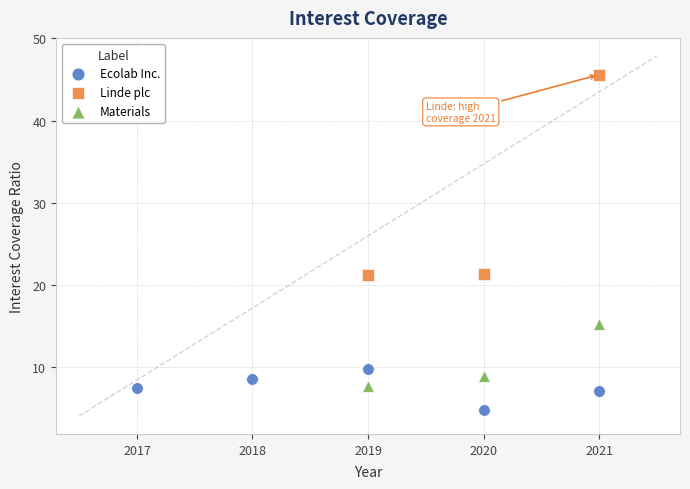

Which series has the widest spread of Y values?

Linde plc